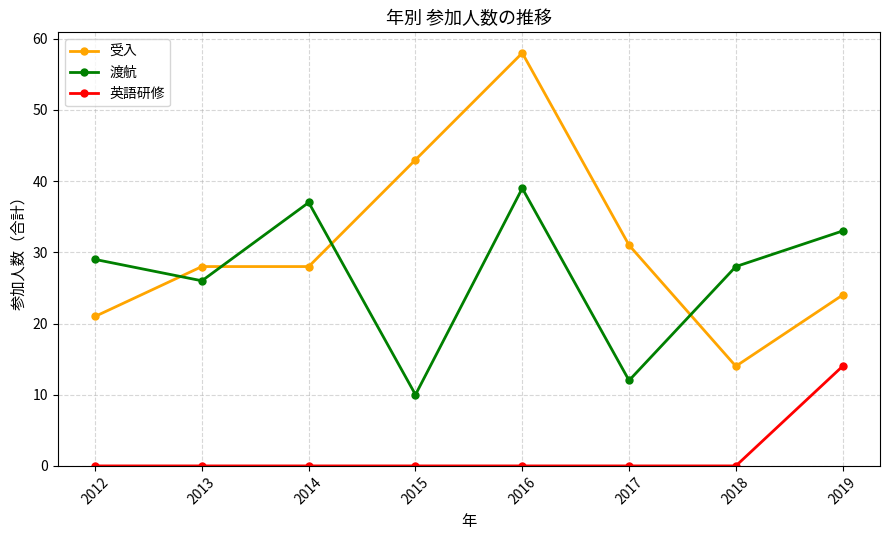

Which series has the widest spread of values?

受入